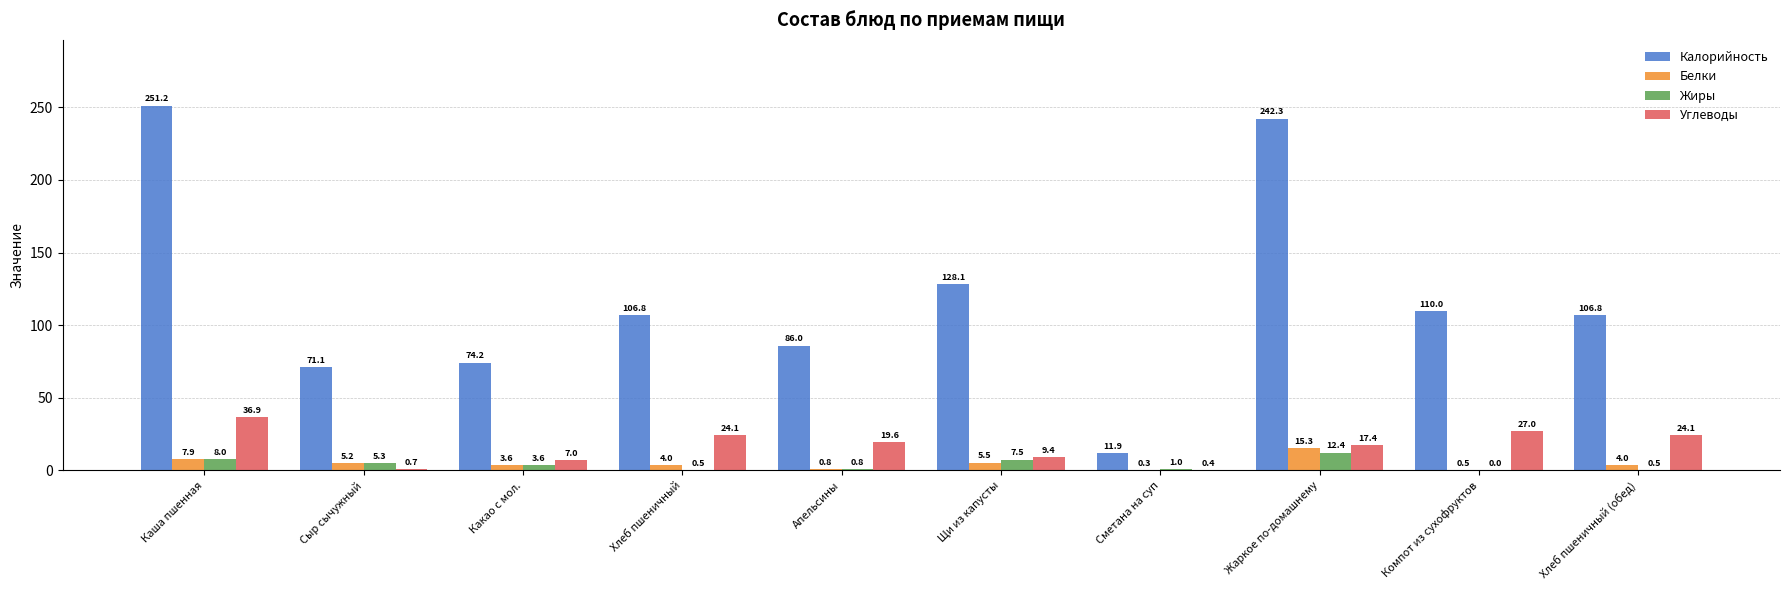

What are all the series names shown in the legend?

Калорийность, Белки, Жиры, Углеводы